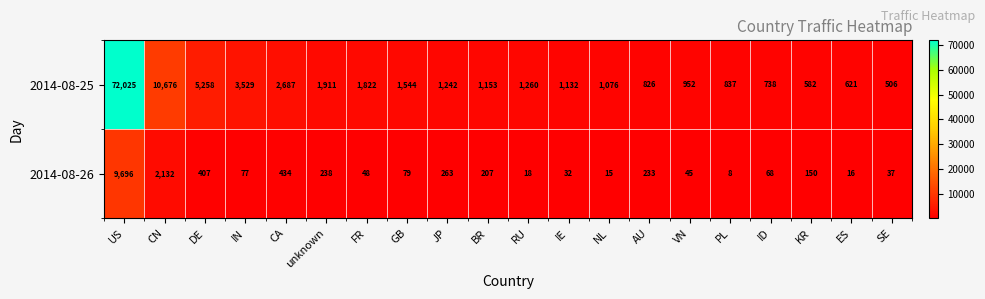

At which category is the sum across all series the highest?

US